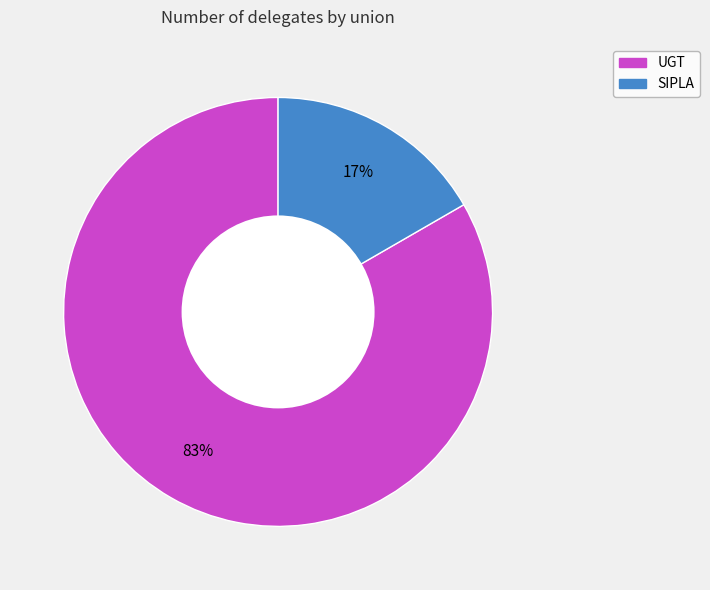

To the nearest percent, what is the average slice percentage?

50%